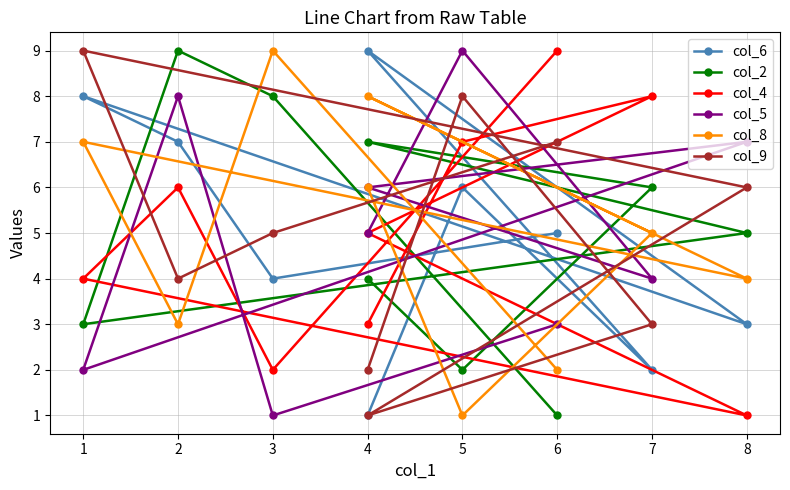

What is the difference between the maximum and minimum values in the col_6 series?

8